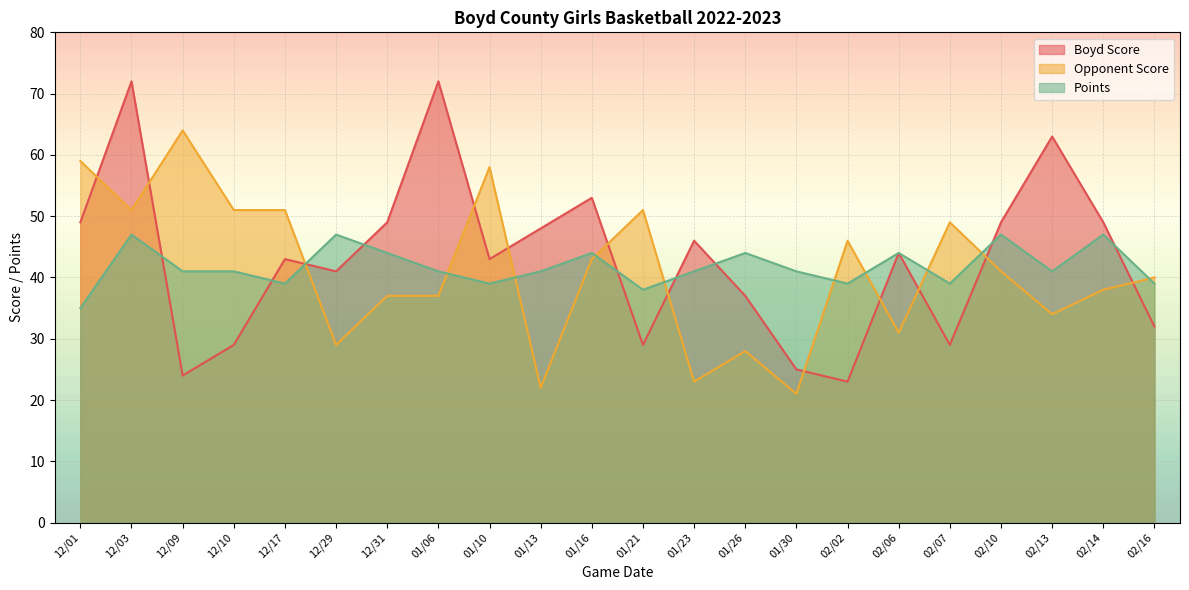

What is the label of the 14th point from the right?

01/10